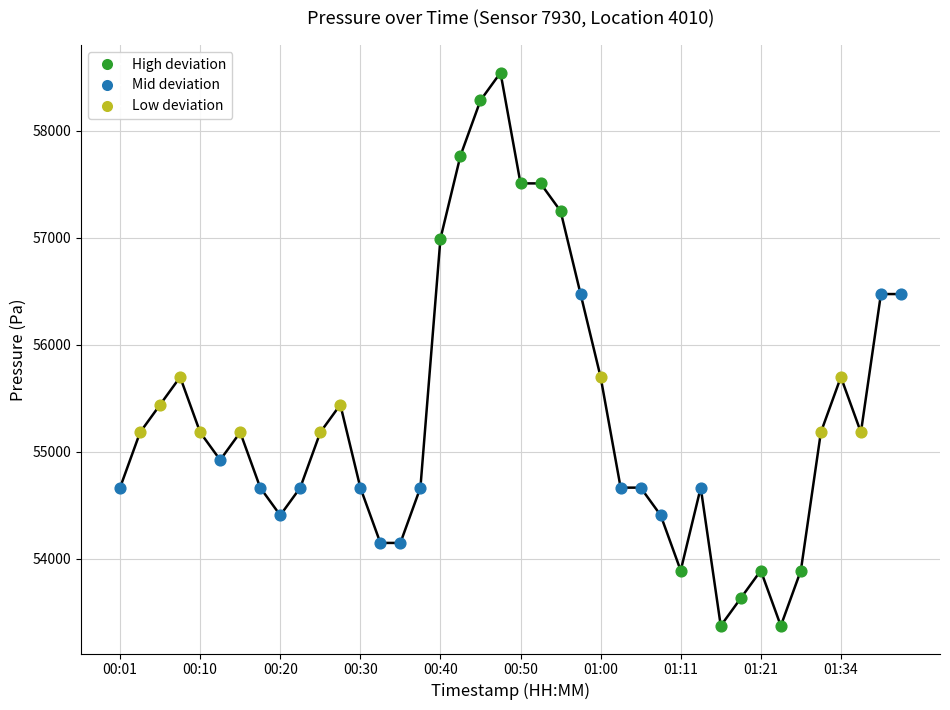

Which series has the largest Y range (max minus min)?

High deviation